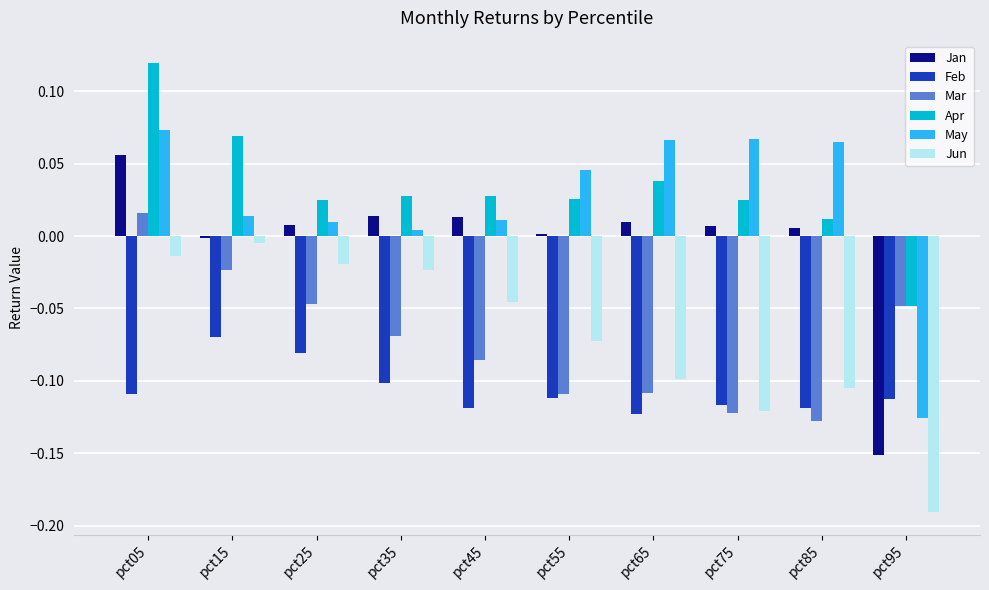

Are the bars grouped side by side (vs. stacked)?

Yes